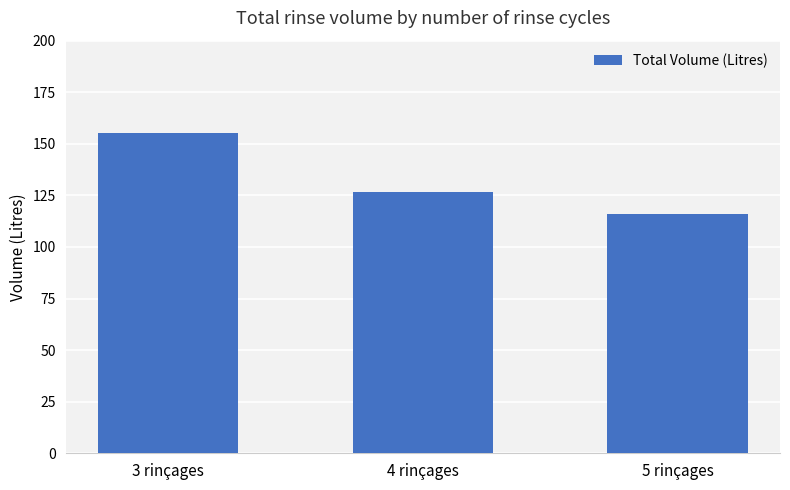

What is the smallest value displayed?

116.1